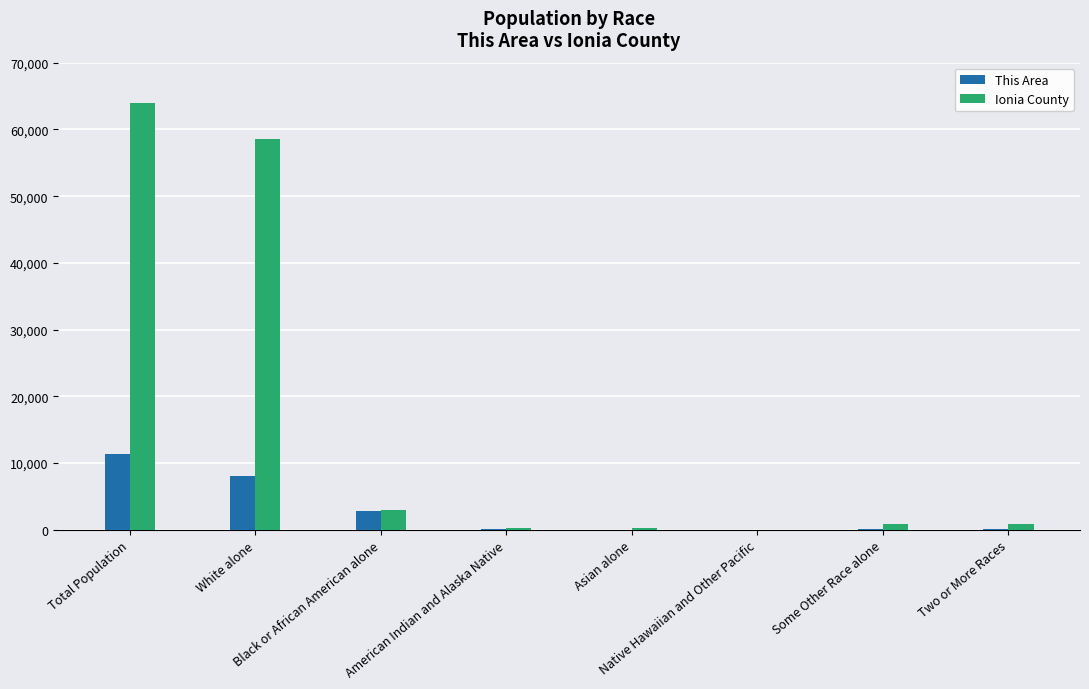

What is the sum of all Ionia County values?

127810